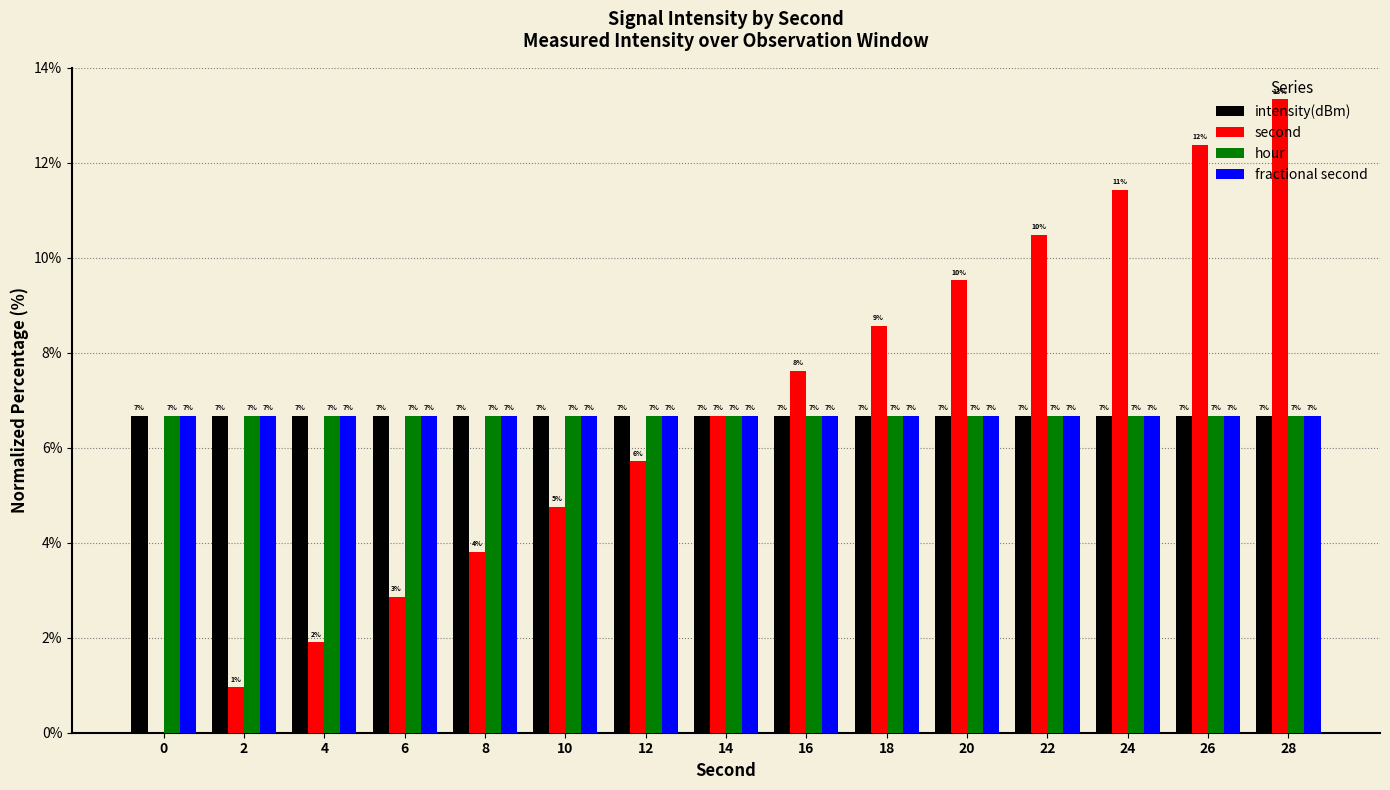

Reading left to right, transcribe all the data shown in this chart.

intensity(dBm): 0=6.7	2=6.7	4=6.7	6=6.7	8=6.7	10=6.7	12=6.7	14=6.7	16=6.7	18=6.7	20=6.7	22=6.7	24=6.7	26=6.7	28=6.7
second: 0=0.0	2=1.0	4=1.9	6=2.9	8=3.8	10=4.8	12=5.7	14=6.7	16=7.6	18=8.6	20=9.5	22=10.5	24=11.4	26=12.4	28=13.3
hour: 0=6.7	2=6.7	4=6.7	6=6.7	8=6.7	10=6.7	12=6.7	14=6.7	16=6.7	18=6.7	20=6.7	22=6.7	24=6.7	26=6.7	28=6.7
fractional second: 0=6.7	2=6.7	4=6.7	6=6.7	8=6.7	10=6.7	12=6.7	14=6.7	16=6.7	18=6.7	20=6.7	22=6.7	24=6.7	26=6.7	28=6.7